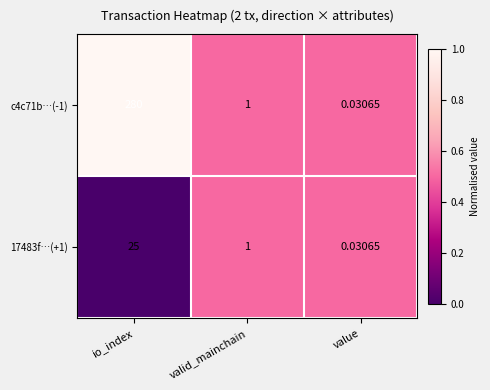

At which label is 17483f…(+1) closest to 12?

valid_mainchain